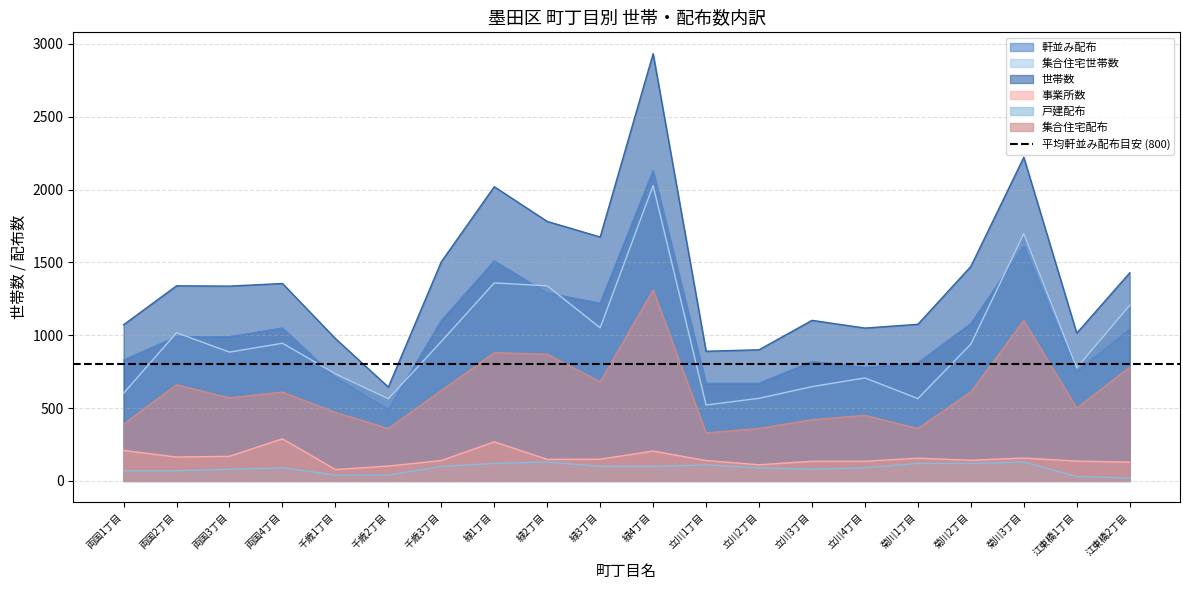

Reading left to right, list all the values displayed in this chart.

軒並み配布: 830	990	990	1050	710	490	1100	1510	1290	1220	2130	670	670	820	780	810	1080	1610	750	1040
集合住宅世帯数: 602	1017	884	945	735	564	957	1359	1339	1051	2027	521	567	647	707	565	939	1697	776	1205
世帯数: 1072	1339	1337	1355	977	644	1504	2019	1781	1674	2932	890	900	1102	1049	1075	1472	2221	1014	1428
事業所数: 209	164	169	289	78	102	140	268	148	149	205	140	111	135	135	156	142	157	136	129
戸建配布: 70	70	80	90	40	40	100	120	130	100	100	110	90	80	90	120	120	130	30	20
集合住宅配布: 390	660	570	610	470	360	620	880	870	680	1310	330	360	420	450	360	610	1100	500	780